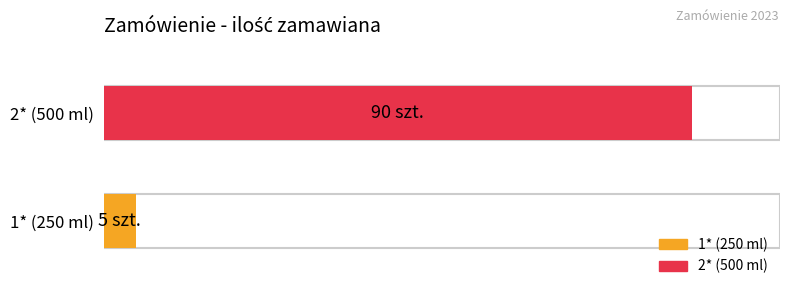

Between 2* (500 ml) and 1* (250 ml), which is larger?

2* (500 ml)